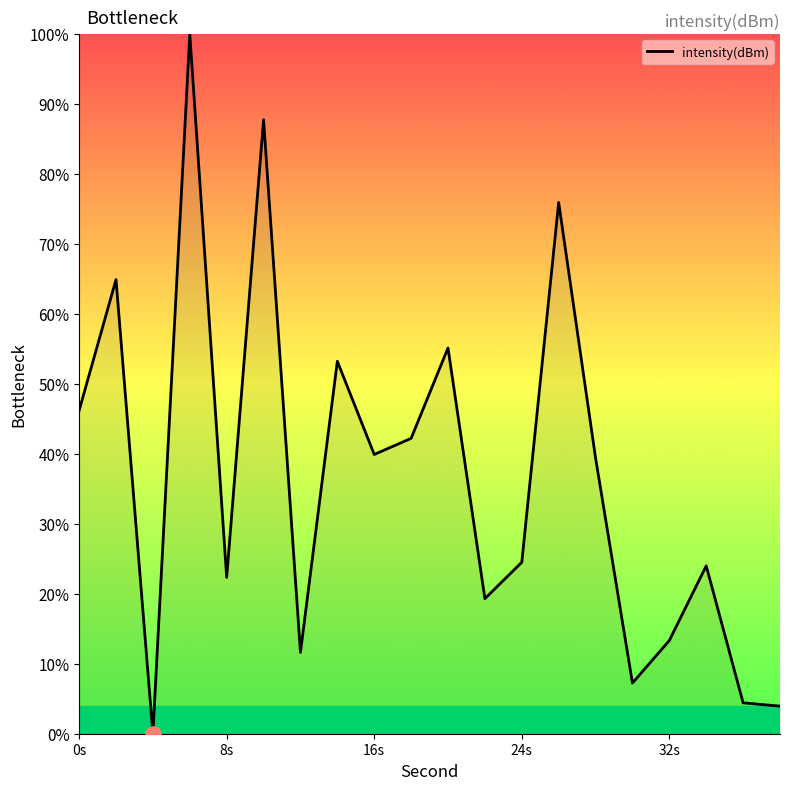

What is the greatest value displayed?

100.0